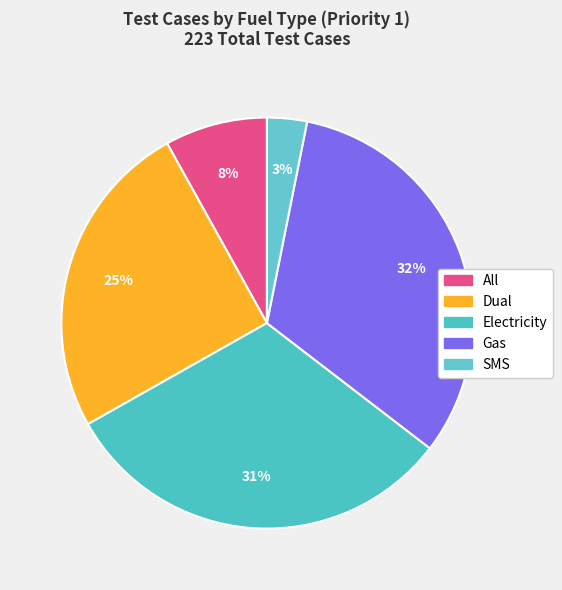

Count the number of slices in the pie.

5